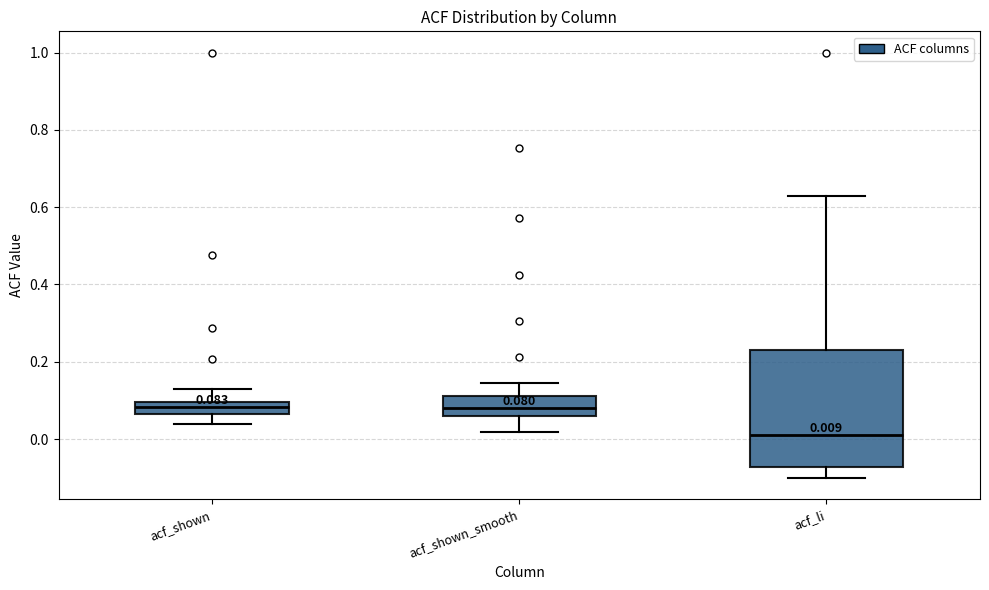

Which box is the tallest, from its lower edge to its upper edge?

acf_li